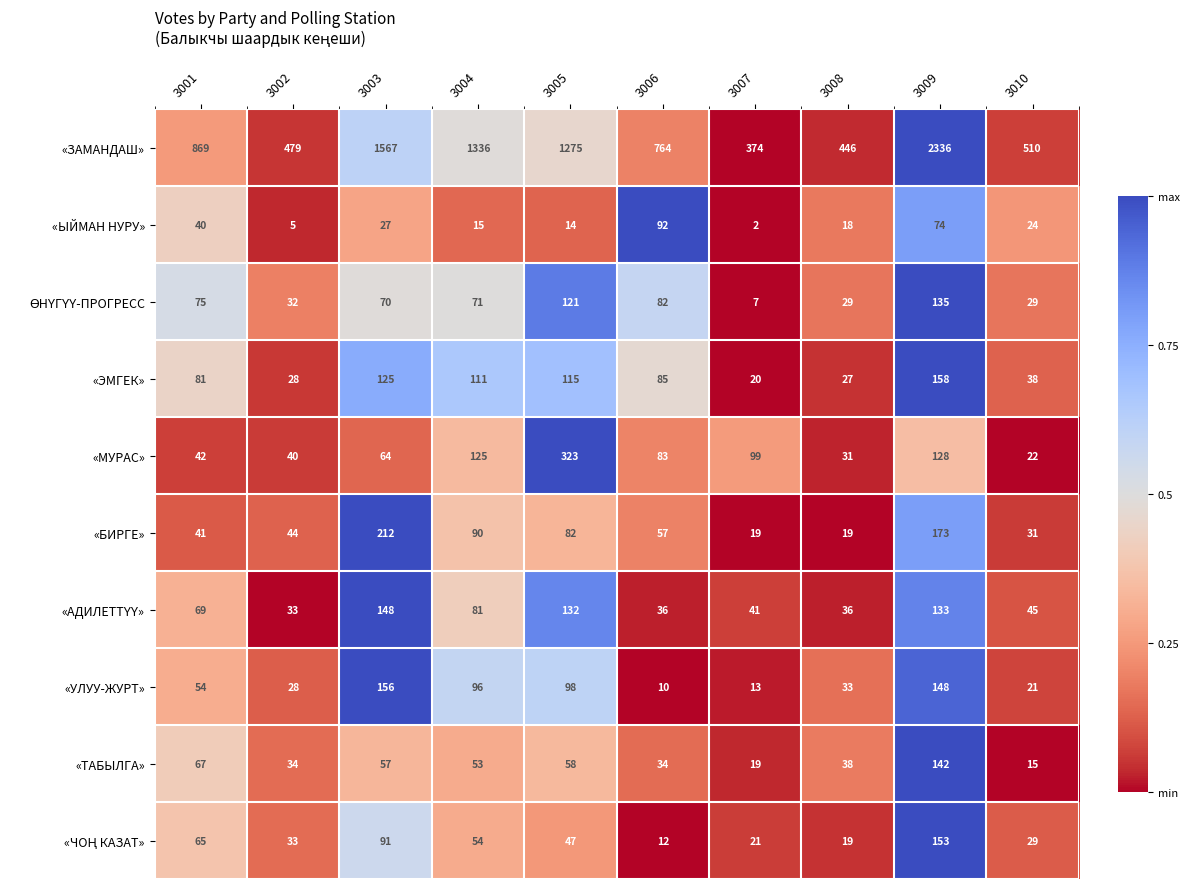

What is the difference between the maximum and minimum values in the «УЛУУ-ЖУРТ» series?

146